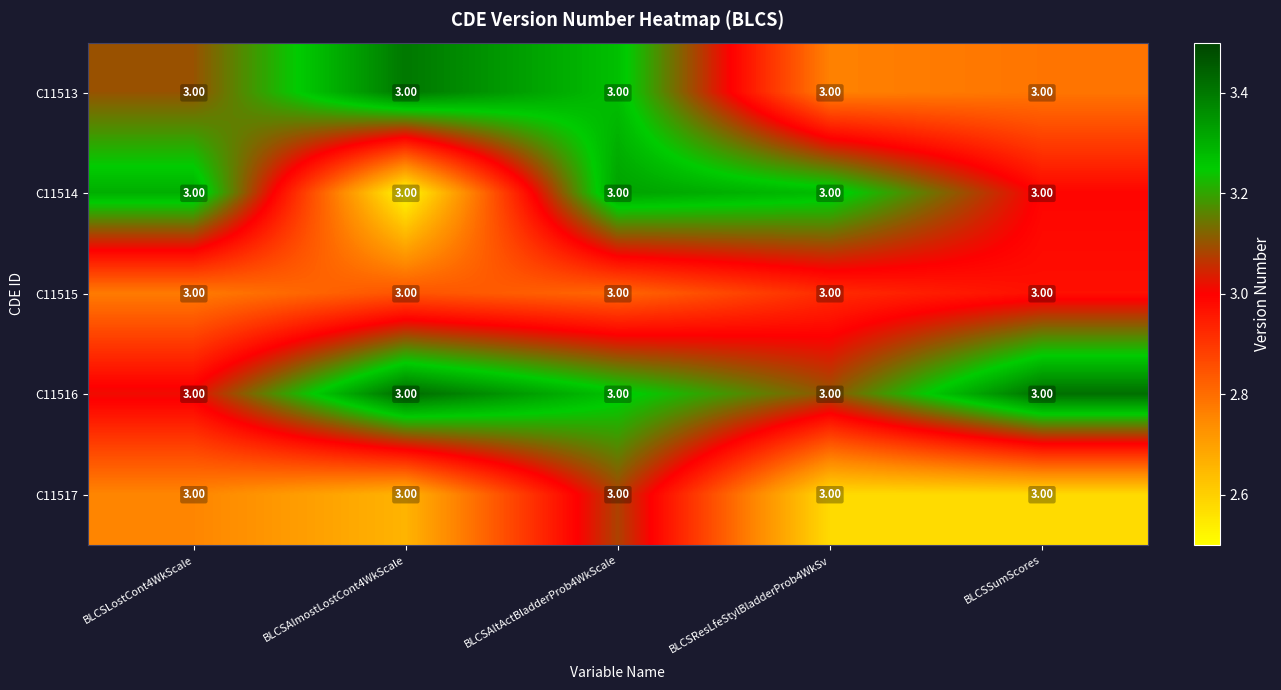

At how many categories does at least one series exceed 2?

5